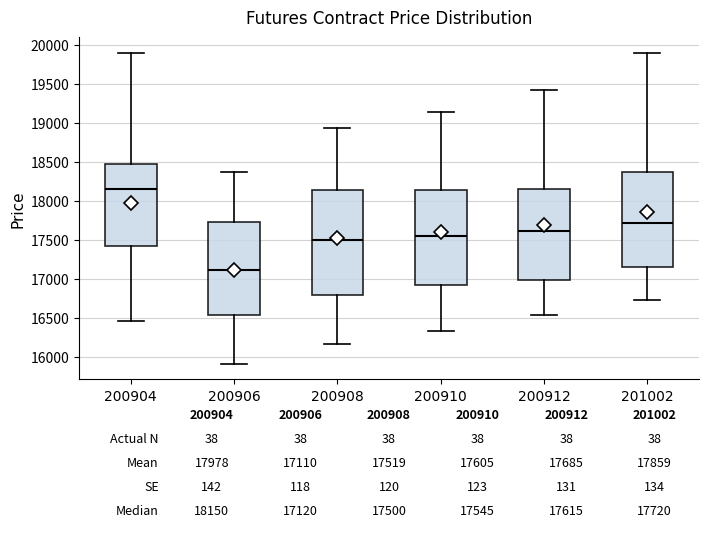

Which box has the highest median line?

200904